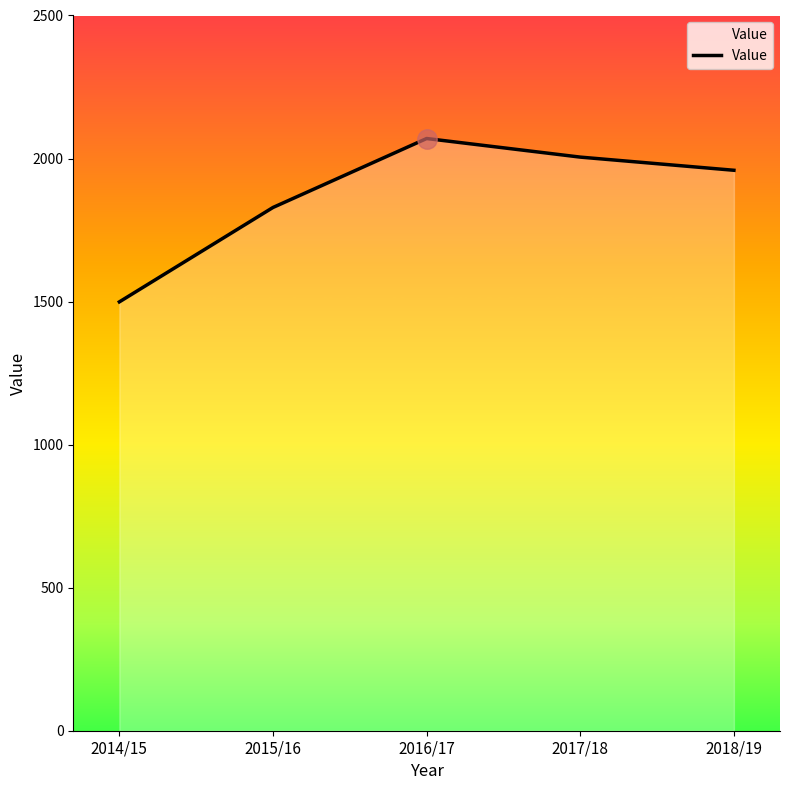

True or false: the data shows 1499 at 2014/15.

True